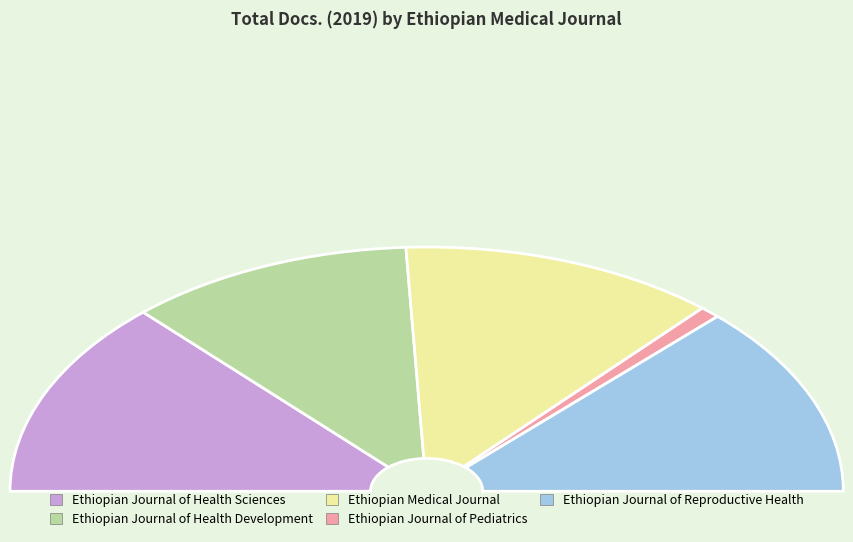

Which slice is the smallest?

Ethiopian Journal of Pediatrics